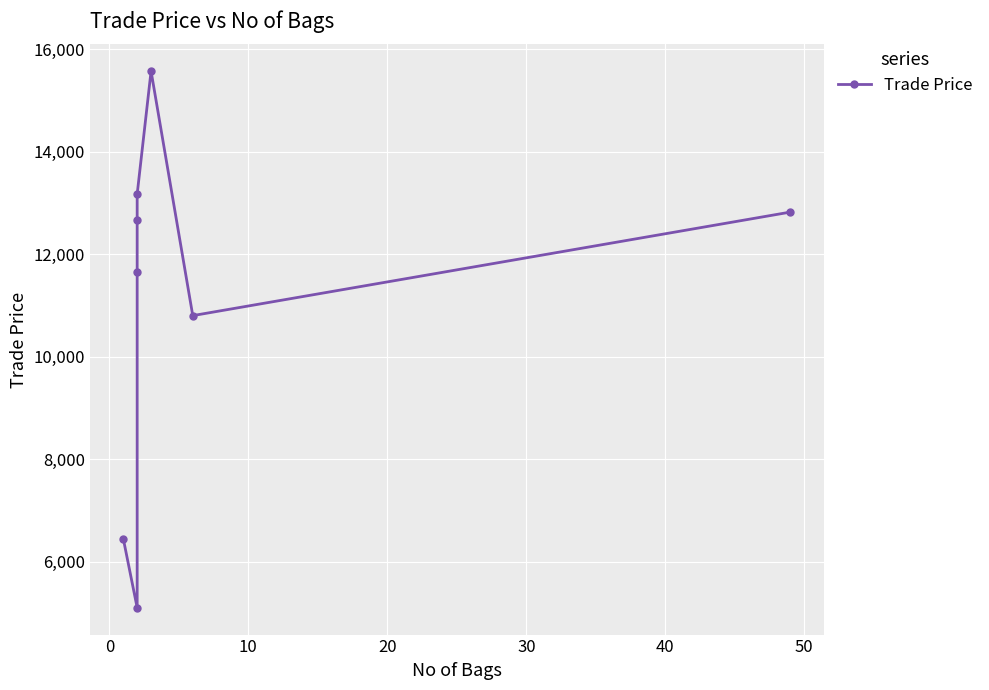

Is it true that the value at 0 is 8009?

False